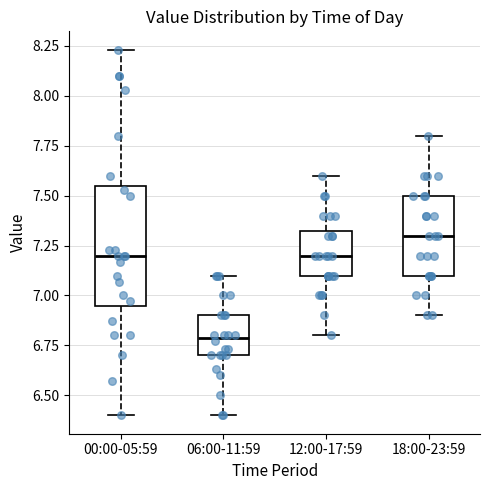

Reading left to right, transcribe this box plot: for each box, give where its median line is, the range the box spans, and where its two whiskers end, as read against the y-axis. The values are not printed on the chart, so give them approximately, as read against the axis.

00:00-05:59: median 7.20, box 6.95 to 7.55, whiskers 6.40 to 8.25
06:00-11:59: median 6.80, box 6.70 to 6.90, whiskers 6.40 to 7.10
12:00-17:59: median 7.20, box 7.10 to 7.35, whiskers 6.80 to 7.60
18:00-23:59: median 7.30, box 7.10 to 7.50, whiskers 6.90 to 7.80